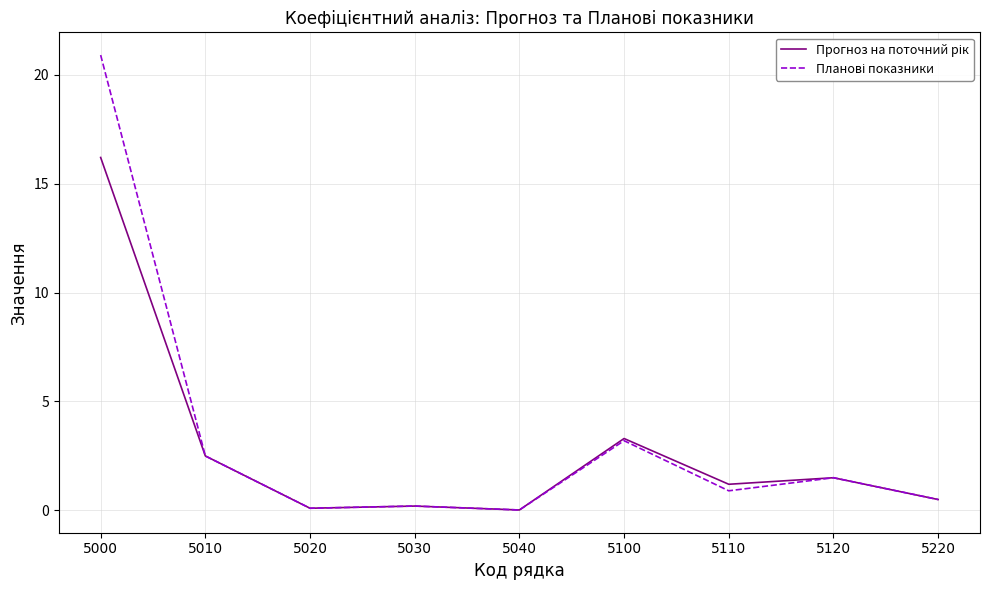

At which category is the sum across all series the highest?

5000